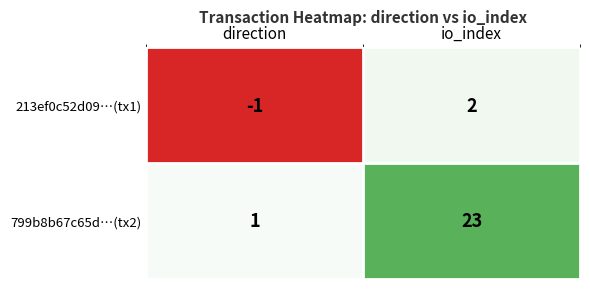

What is the difference between the highest and lowest values at io_index?

21